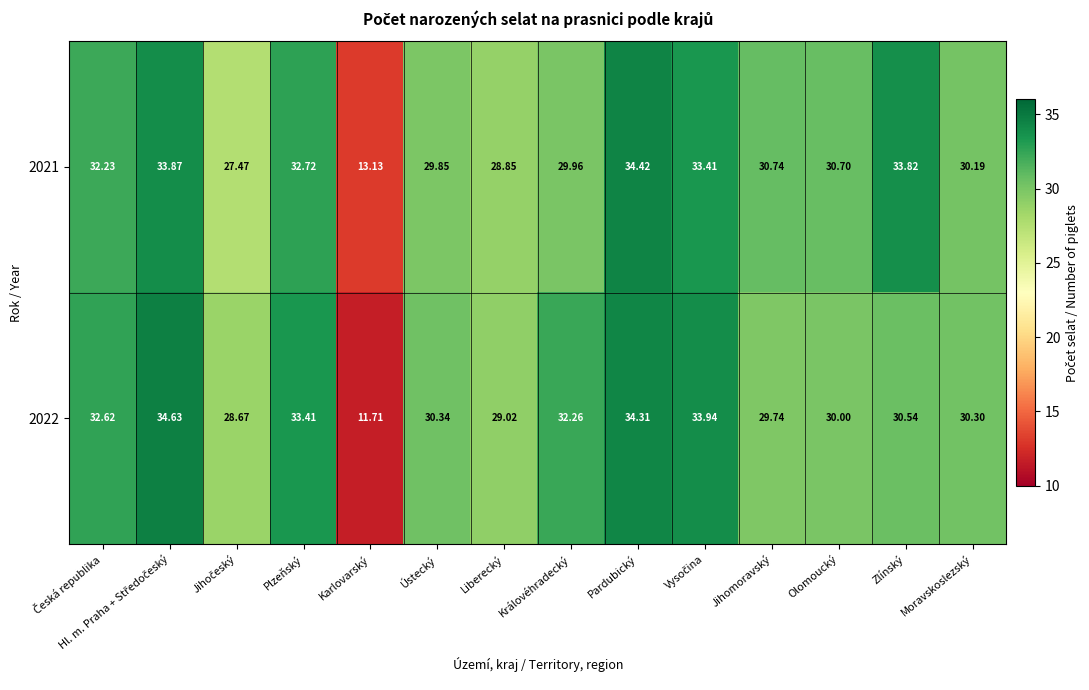

Which series has the largest total across all categories?

2022